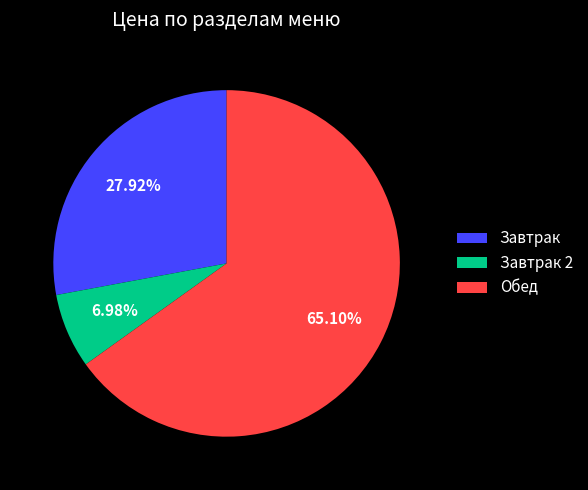

Which category has the biggest portion of the pie?

Обед